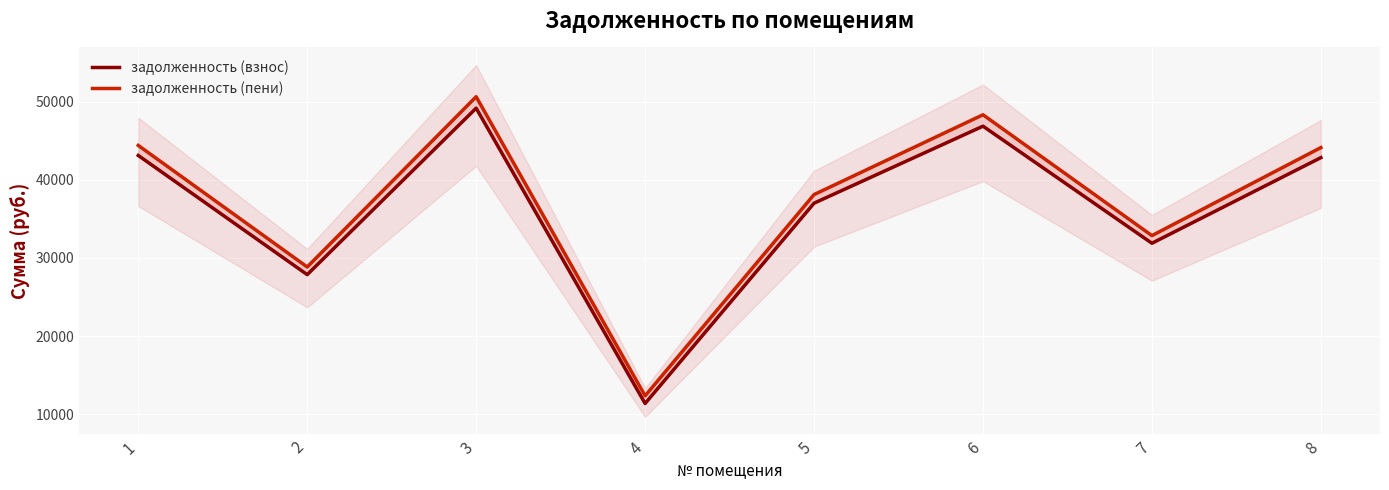

Which series has the widest spread of values?

задолженность (пени)